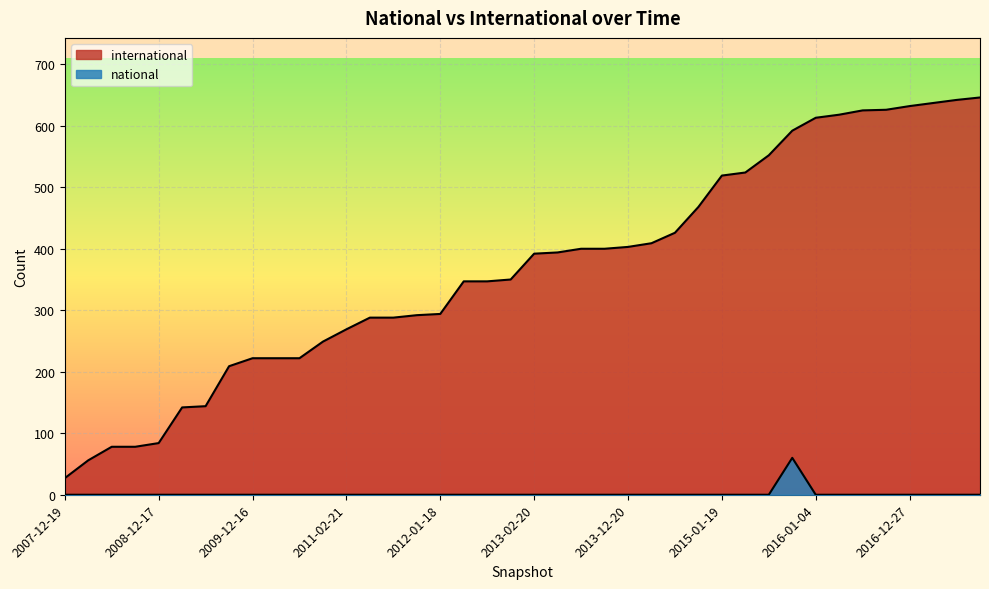

Rank the series by their maximum value, from lowest to highest.

national, international